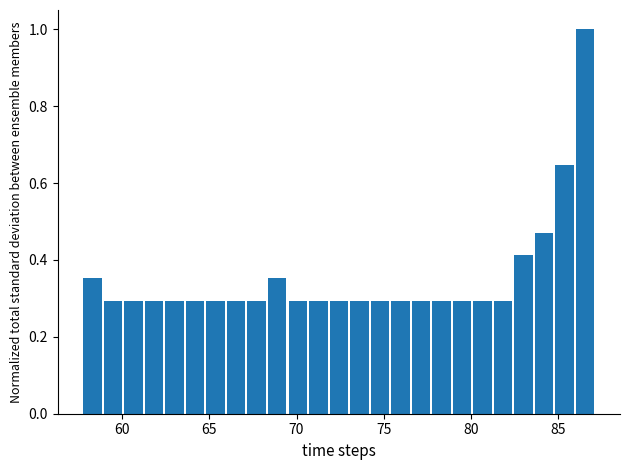

Around what value on the x-axis is the tallest bar? Give the approximate position of its centre, as read against the axis.

86.5